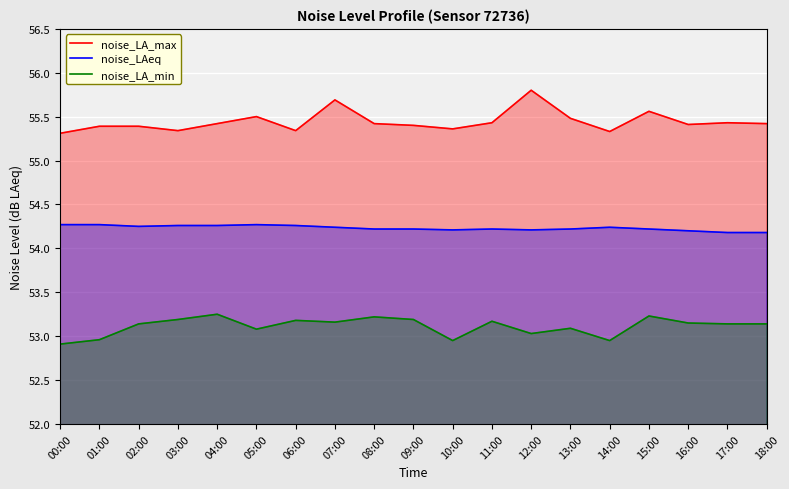

At which category does the chart reach its minimum across all series?

00:00